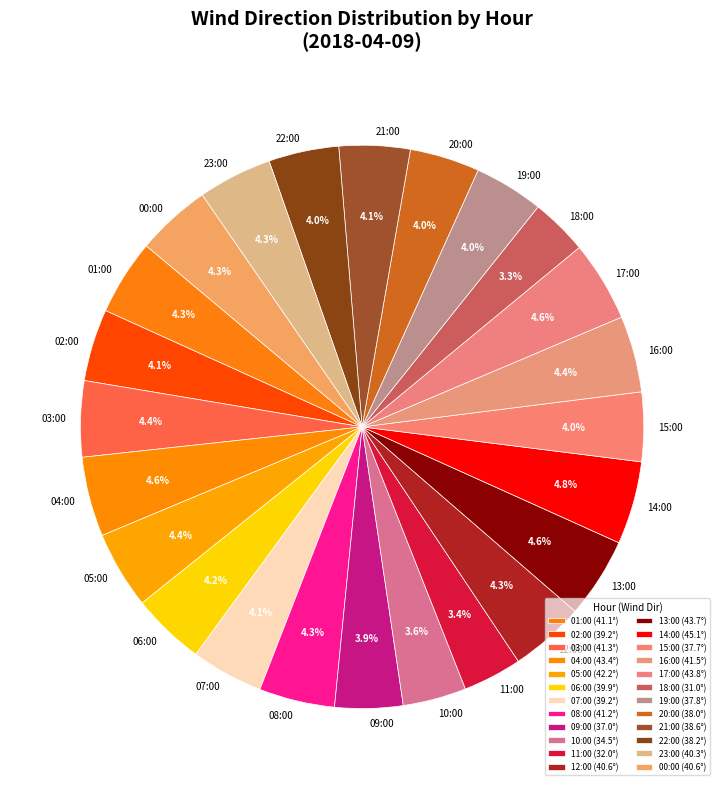

Approximately how many times larger is the value at 06:00 compared to 16:00?

1.0